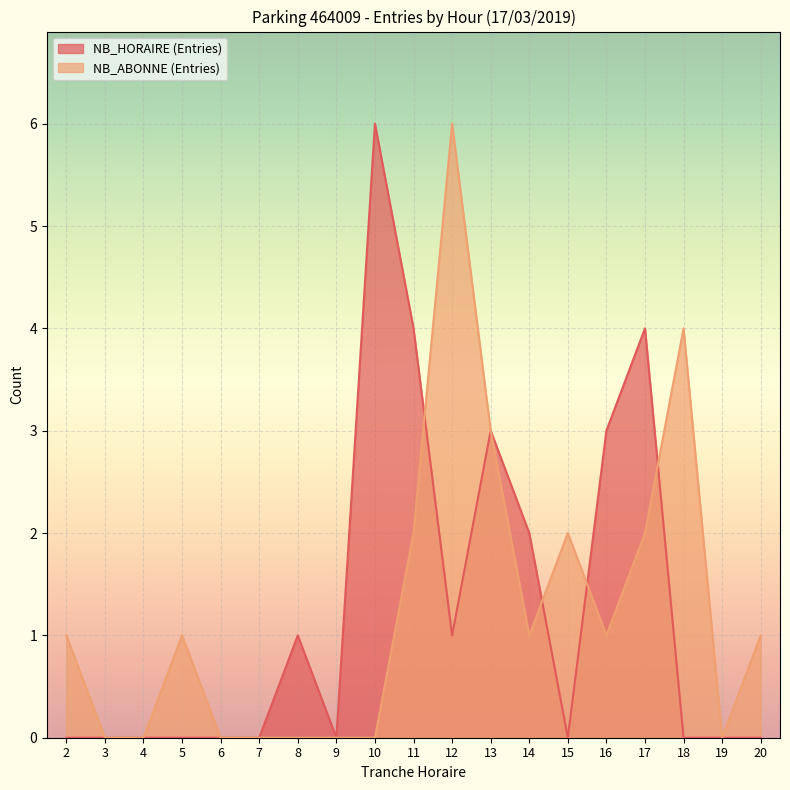

List the labels in order of NB_ABONNE (Entries) value, smallest first.

3, 4, 6, 7, 8, 9, 10, 19, 2, 5, 14, 16, 20, 11, 15, 17, 13, 18, 12